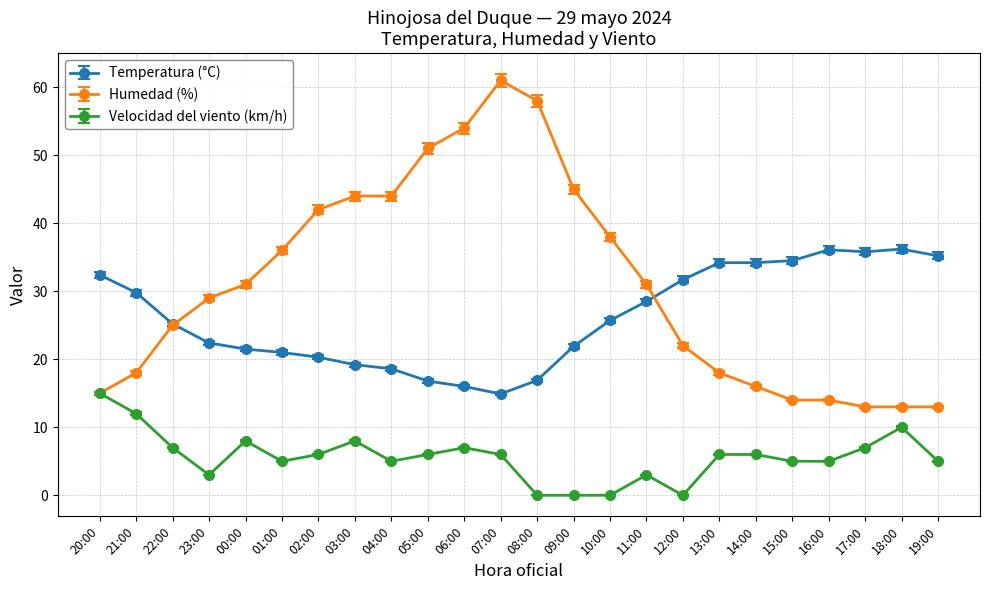

Between 02:00 and 18:00, which series saw the biggest shift?

Humedad (%)